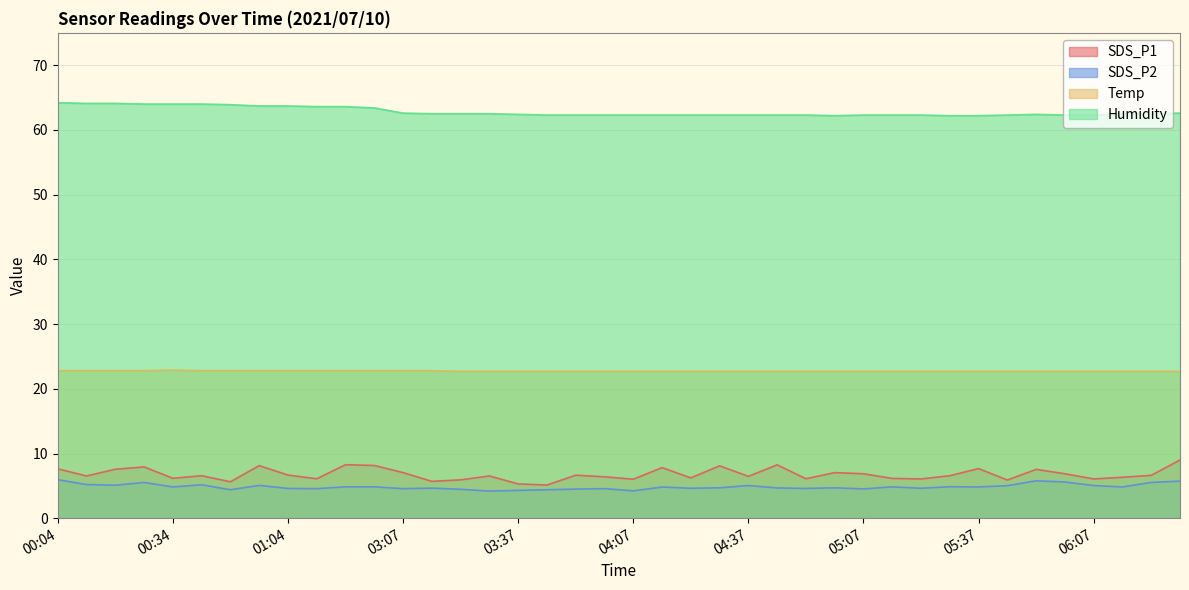

What is the maximum value for SDS_P1?

9.0